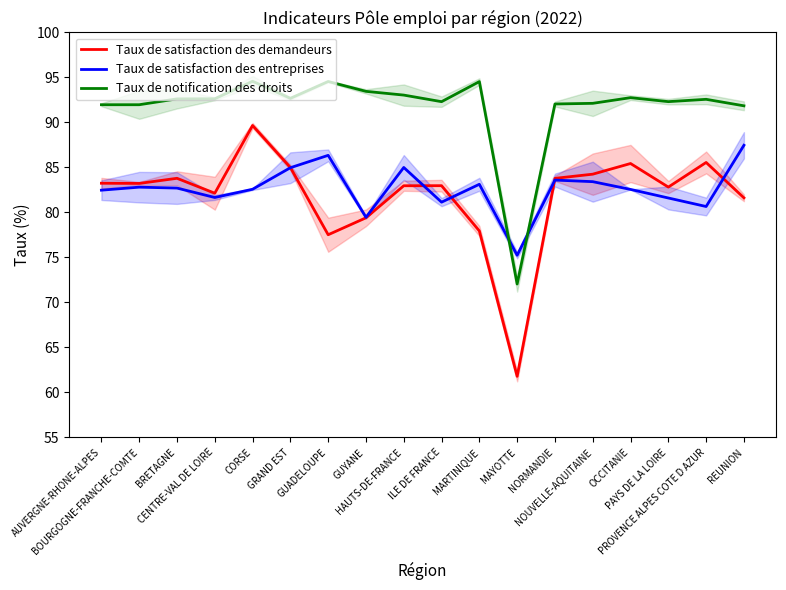

Where is Taux de satisfaction des entreprises nearest to the value 81?

ILE DE FRANCE